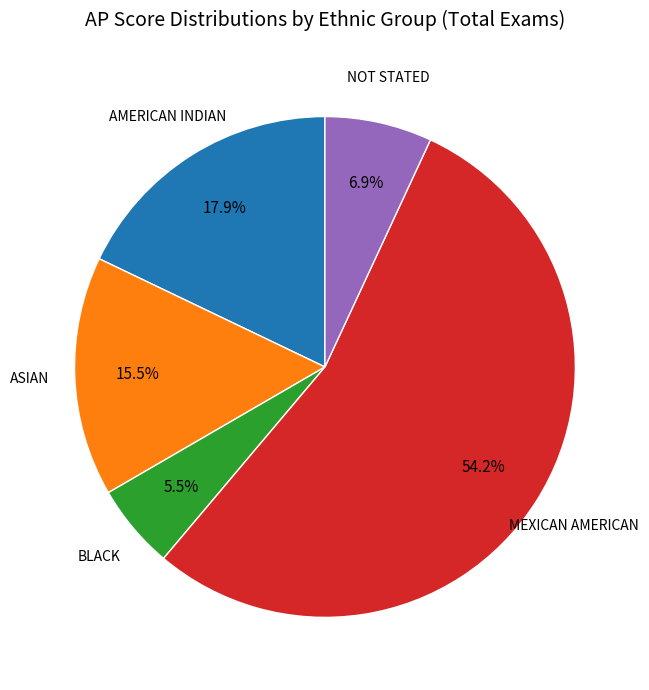

To the nearest percent, what percentage of the pie is MEXICAN AMERICAN?

54%